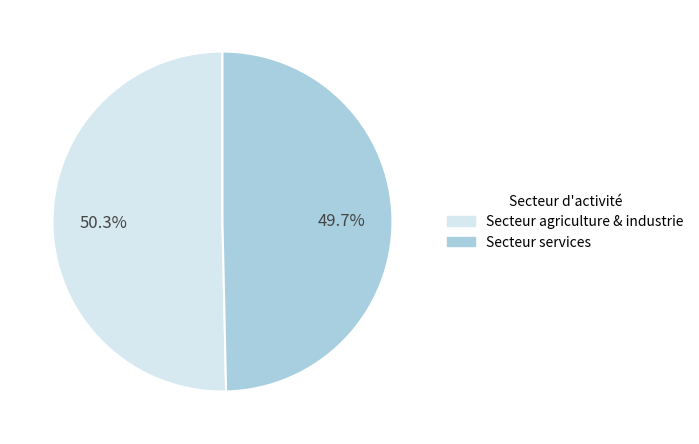

Is it true that Secteur services is 60% of the pie?

False